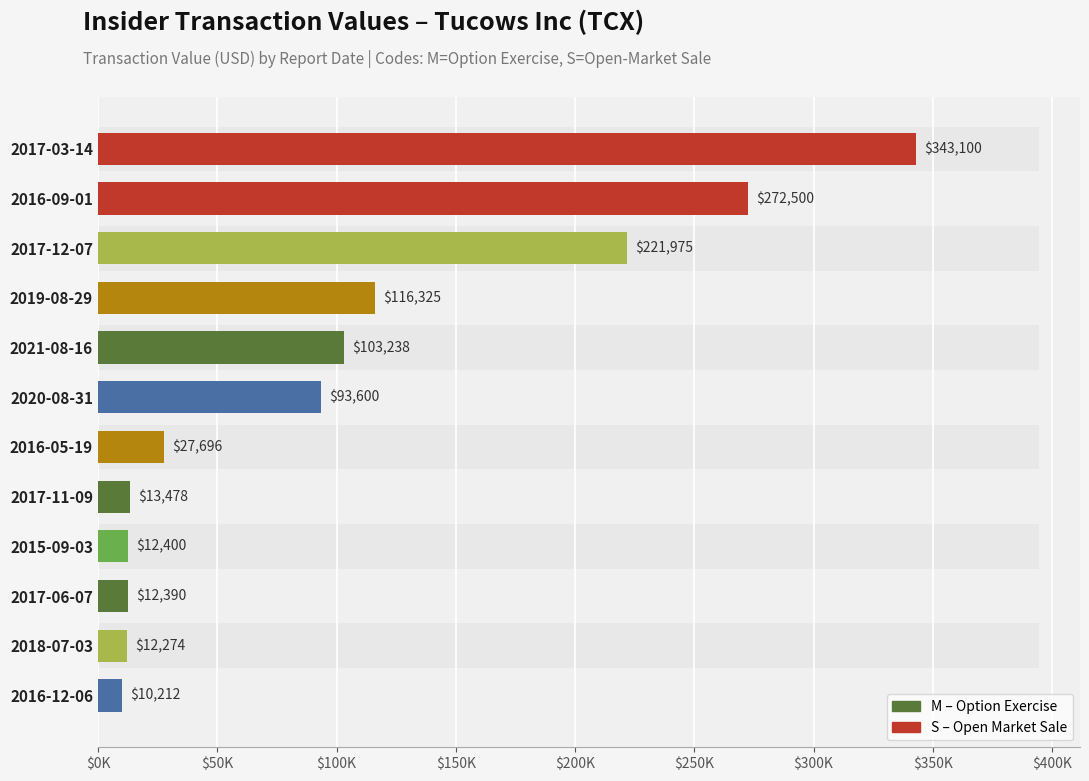

Which has a higher value, 2018-07-03 or 2015-09-03?

2015-09-03